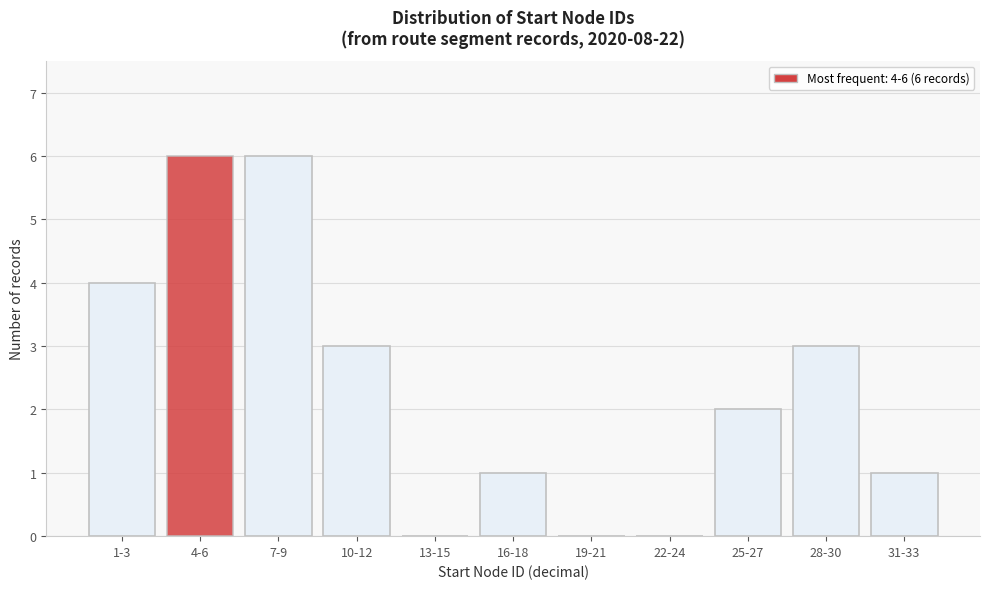

Reading left to right, list all the values displayed in this chart.

1-3=4	4-6=6	7-9=6	10-12=3	13-15=0	16-18=1	19-21=0	22-24=0	25-27=2	28-30=3	31-33=1